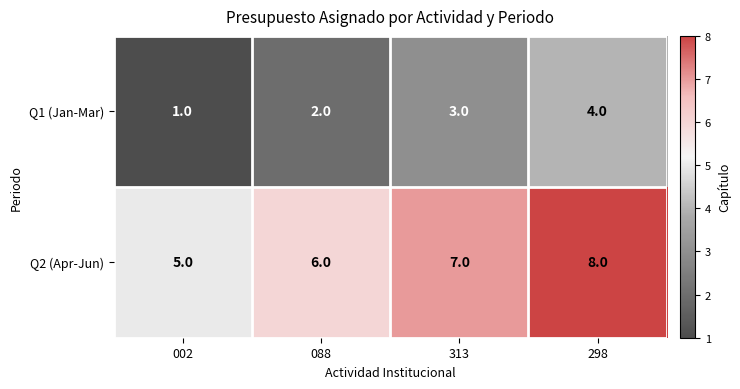

How many series are shown in this chart?

2